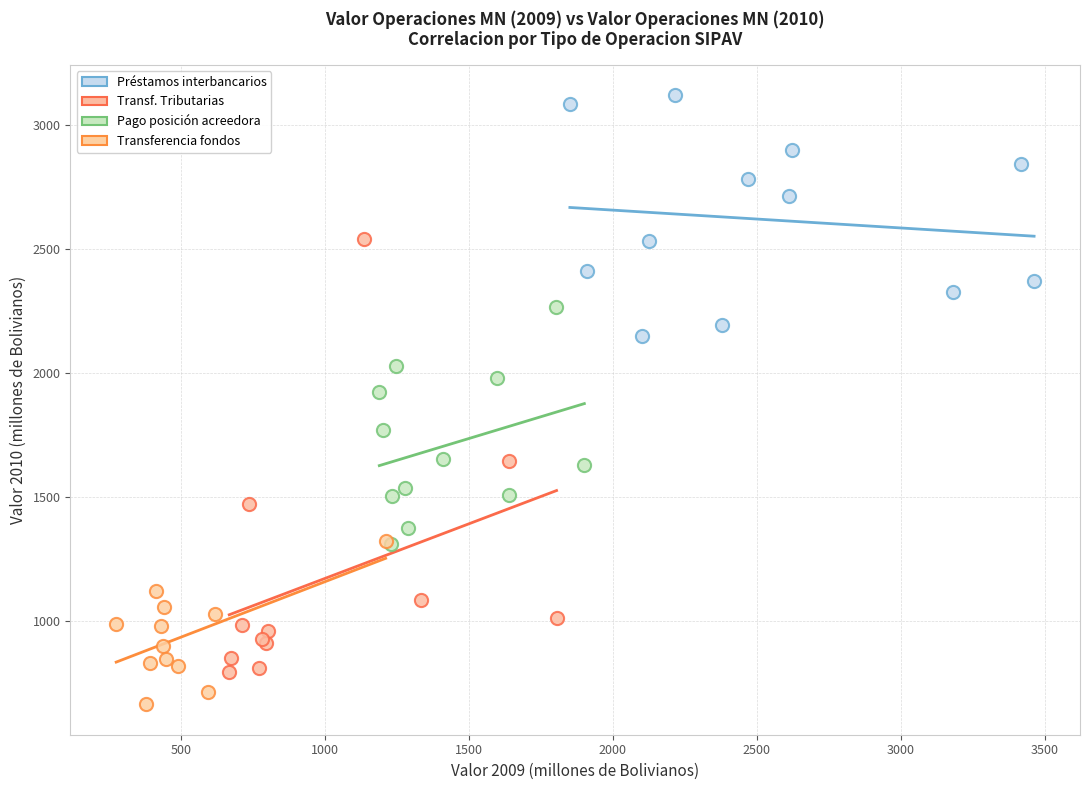

What are all the series names shown in the legend?

Préstamos interbancarios, Transf. Tributarias, Pago posición acreedora, Transferencia fondos